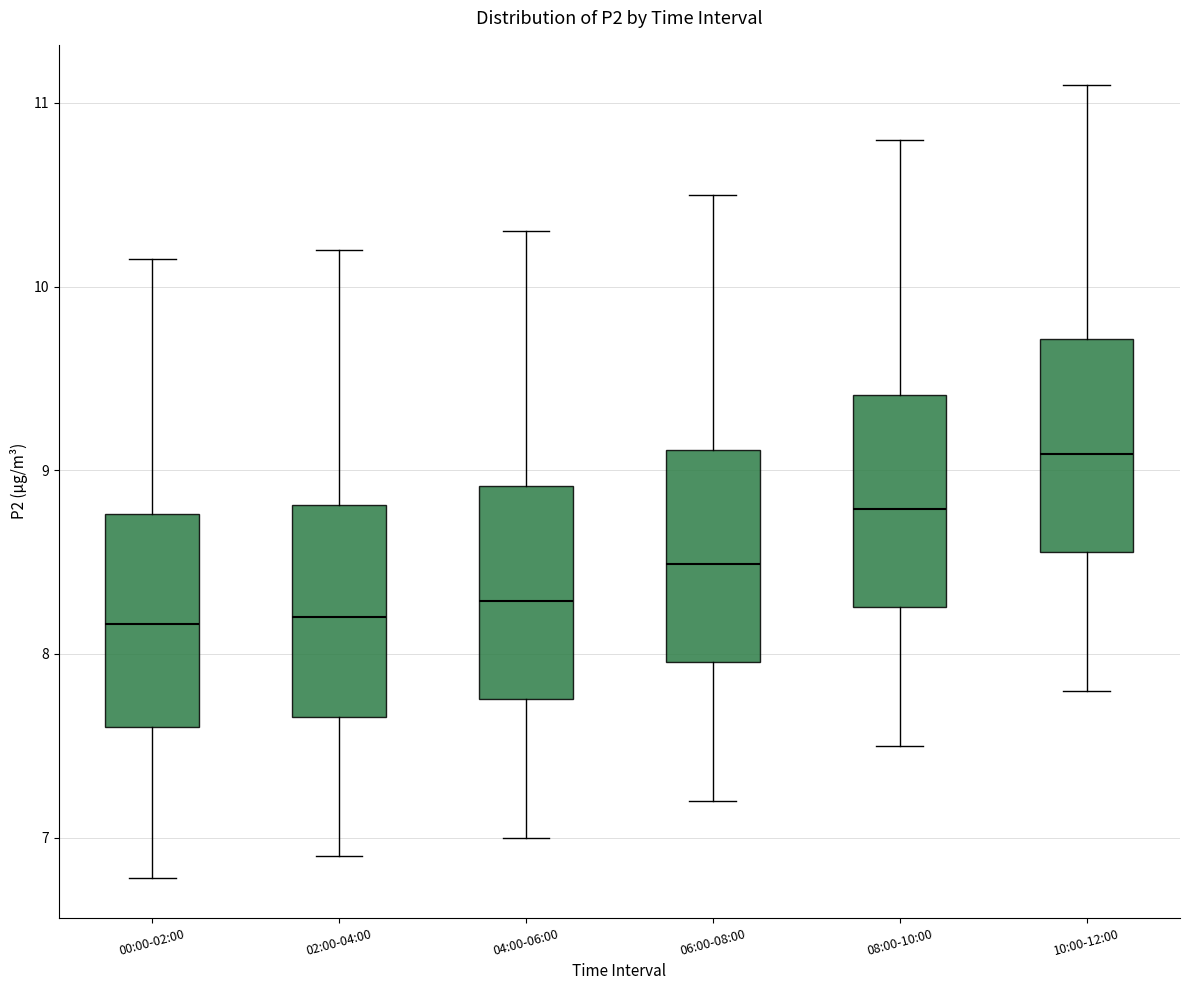

Reading left to right, transcribe this box plot: for each box, give where its median line is, the range the box spans, and where its two whiskers end, as read against the y-axis. The values are not printed on the chart, so give them approximately, as read against the axis.

00:00-02:00: median 8.2, box 7.6 to 8.8, whiskers 6.8 to 10.2
02:00-04:00: median 8.2, box 7.7 to 8.8, whiskers 6.9 to 10.2
04:00-06:00: median 8.3, box 7.8 to 8.9, whiskers 7.0 to 10.3
06:00-08:00: median 8.5, box 8.0 to 9.1, whiskers 7.2 to 10.5
08:00-10:00: median 8.8, box 8.3 to 9.4, whiskers 7.5 to 10.8
10:00-12:00: median 9.1, box 8.6 to 9.7, whiskers 7.8 to 11.1